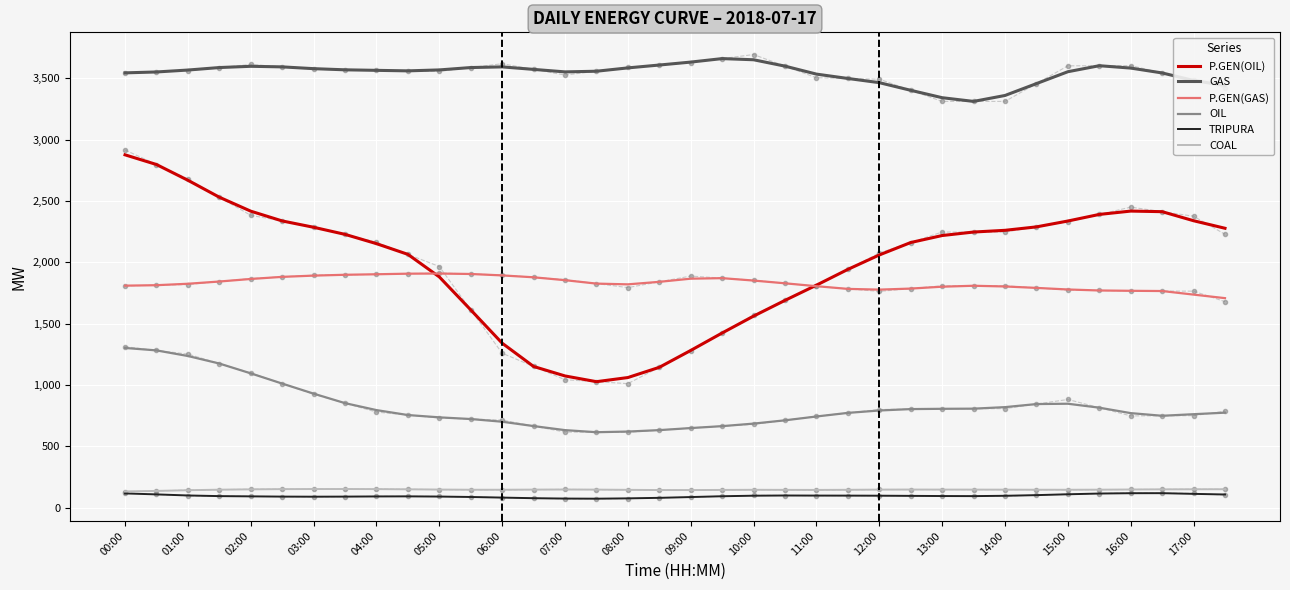

Is the value of P.GEN(GAS) at 05:00 greater than the value of P.GEN(OIL) at 00:00?

No